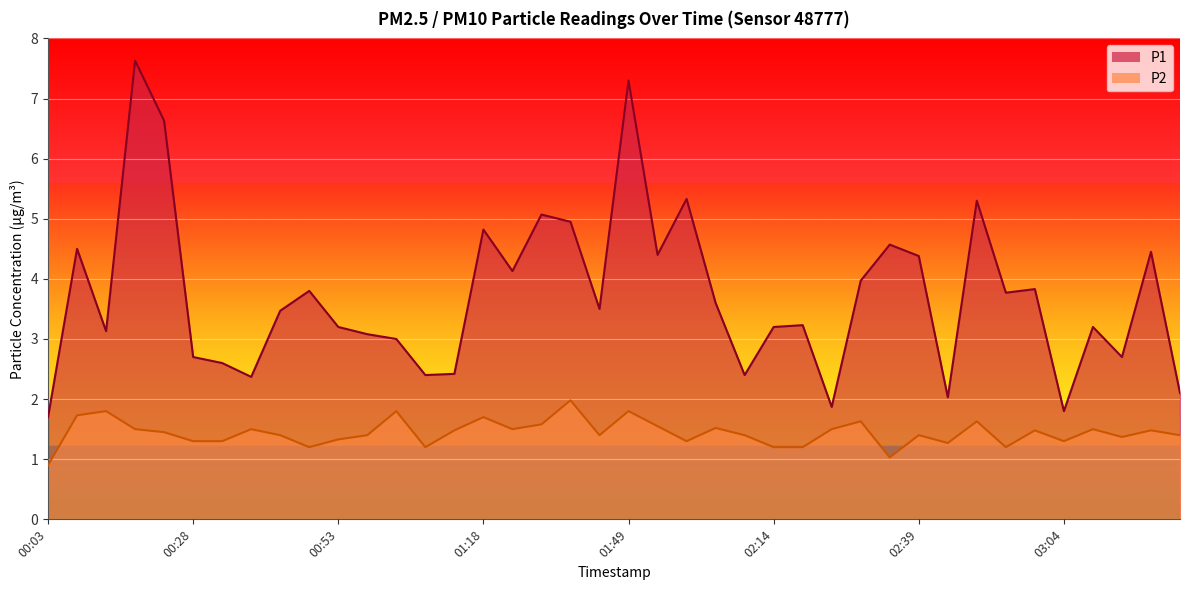

What is the total value across all series at 02:14?

4.4